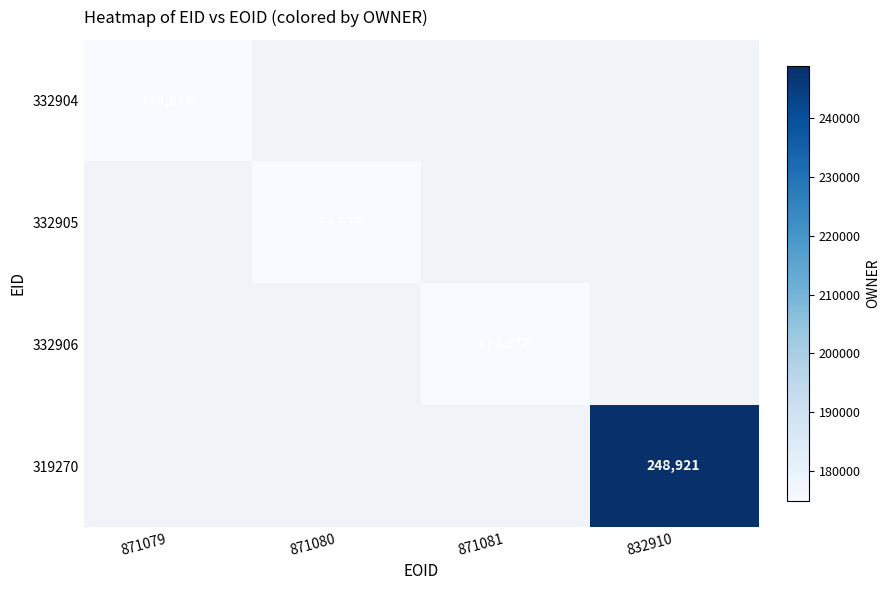

What is the greatest value displayed?

248921.0